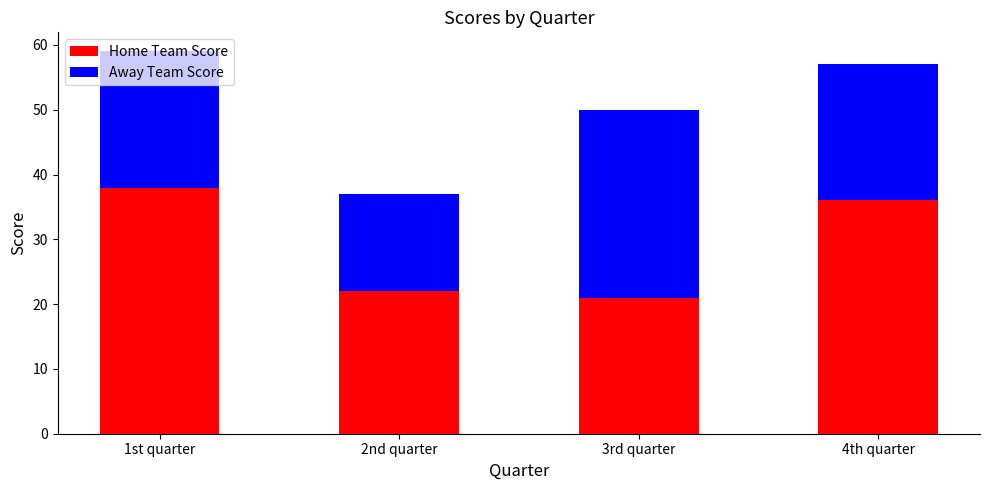

What is the total value across all series at 1st quarter?

59